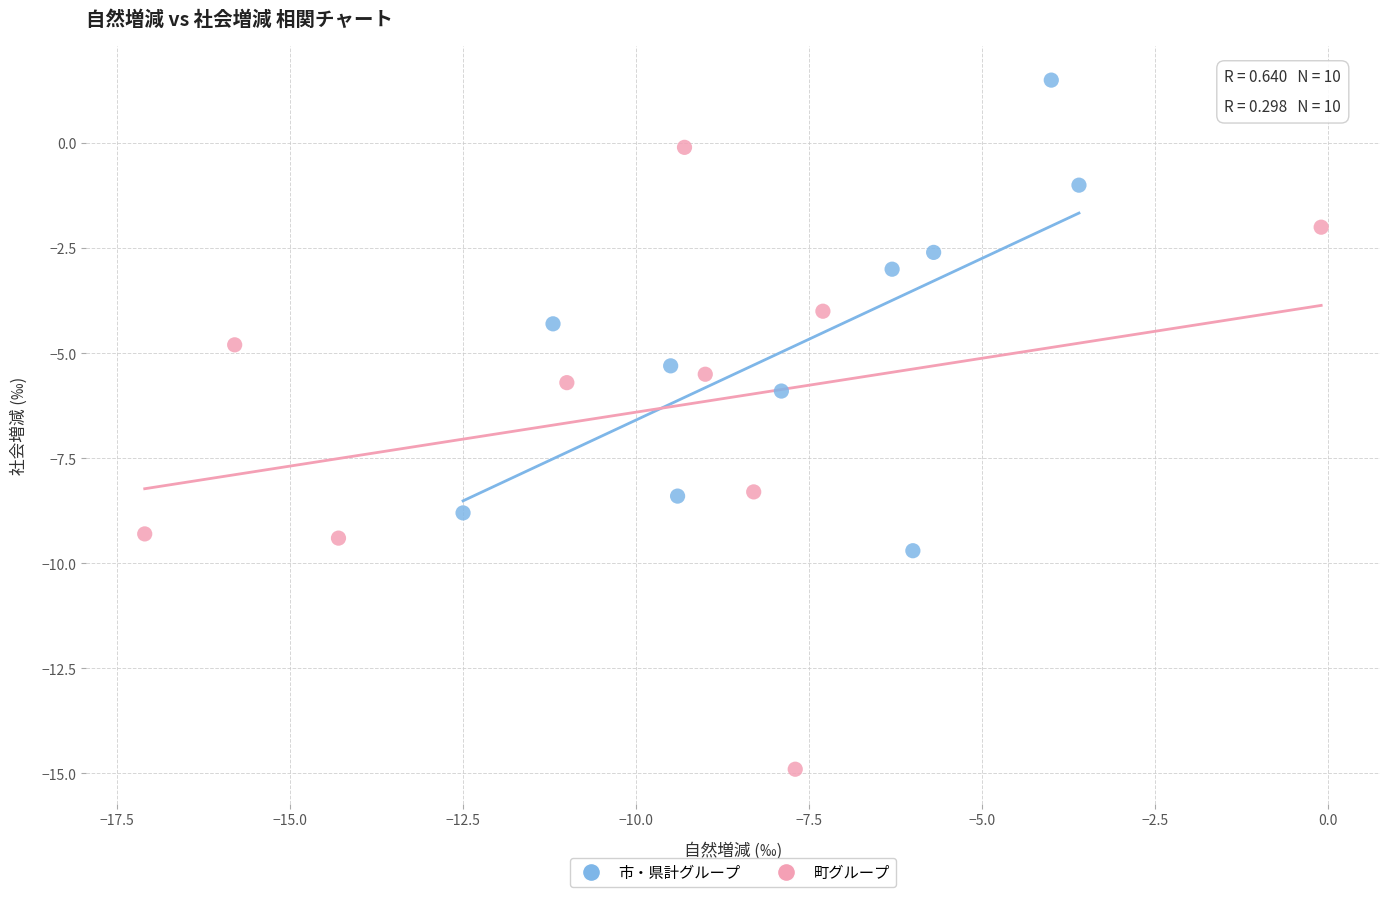

Which series contains the lowest Y value?

町グループ